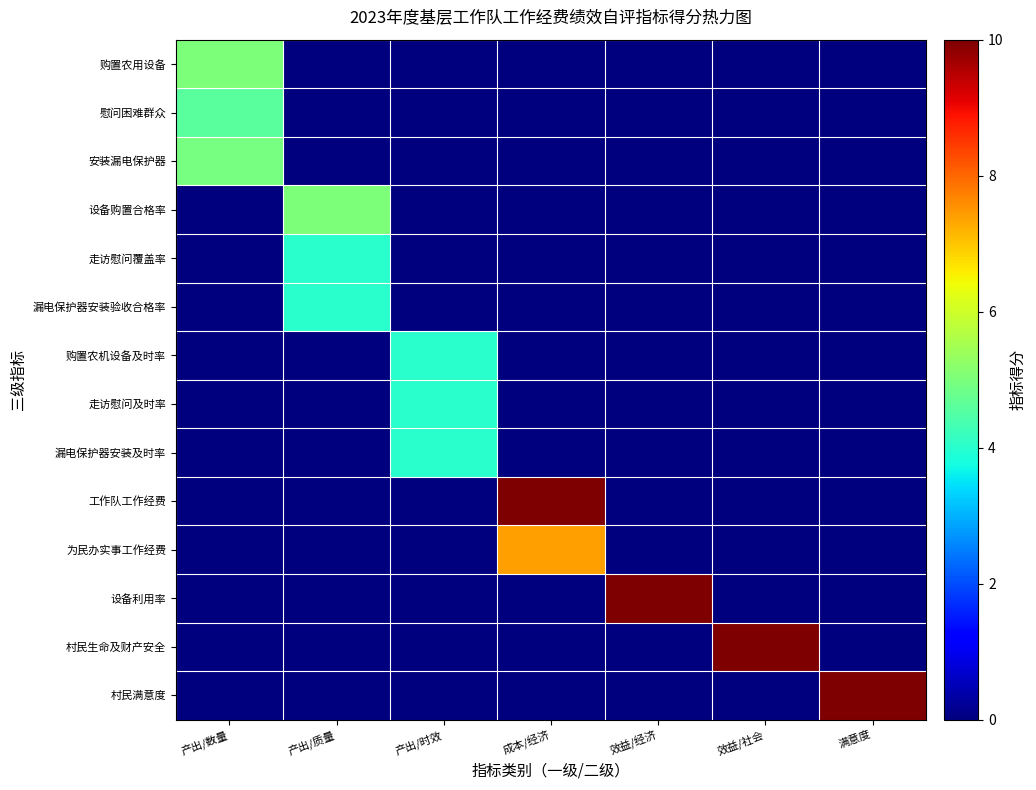

At which category is the sum across all series the highest?

成本/经济